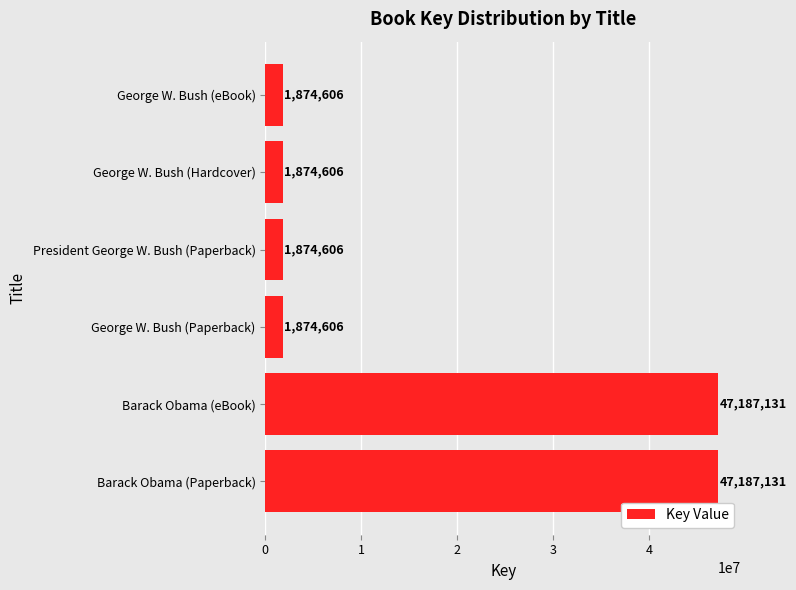

Reading bottom to top, what are all the values shown in this chart?

47187131	47187131	1874606	1874606	1874606	1874606